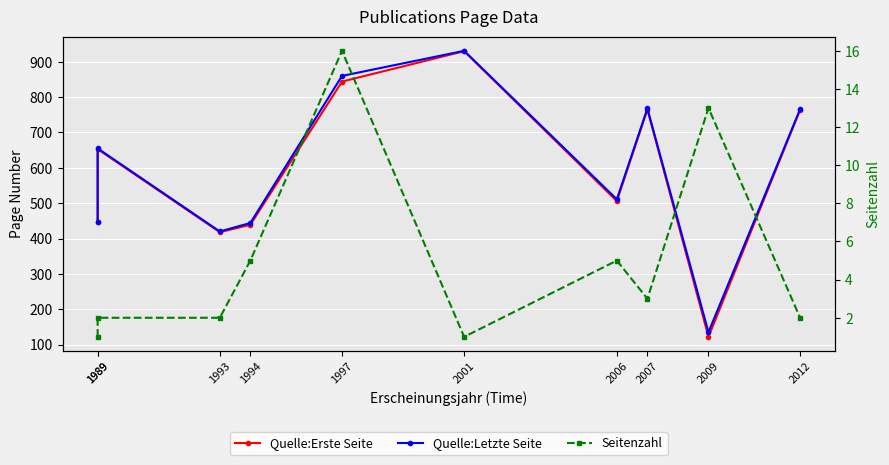

How many data points does each series have?

10